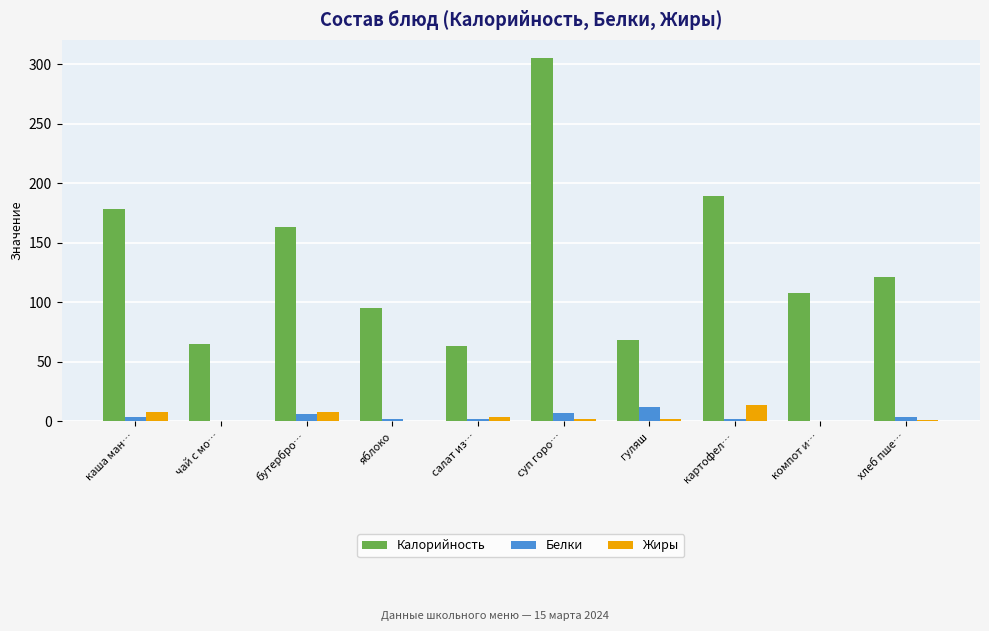

Is the value of Калорийность at каша ман… greater than the value of Жиры at суп горо…?

Yes